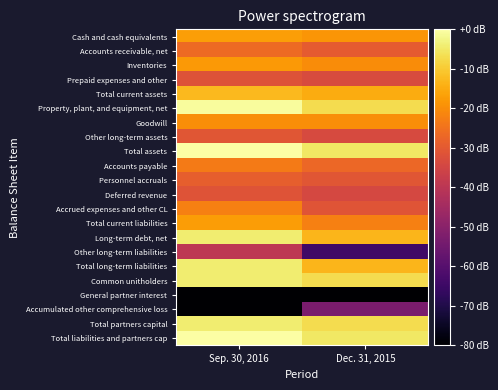

Which series has the widest spread of values?

Accumulated other comprehensive loss